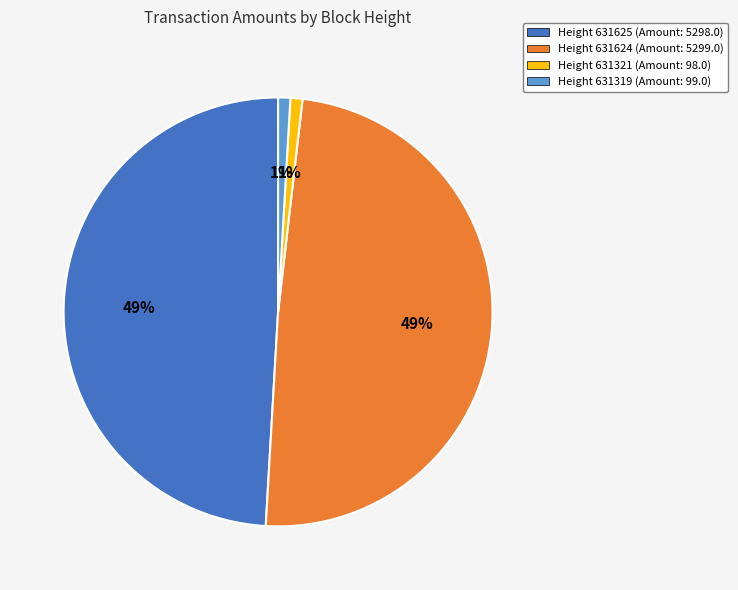

Is it true that Height 631321 (Amount: 98.0) is 1% of the pie?

True